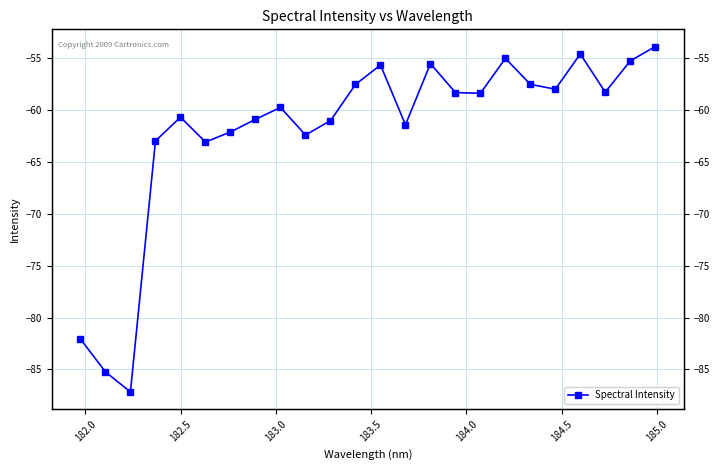

What is the sum of all values?

-1487.1